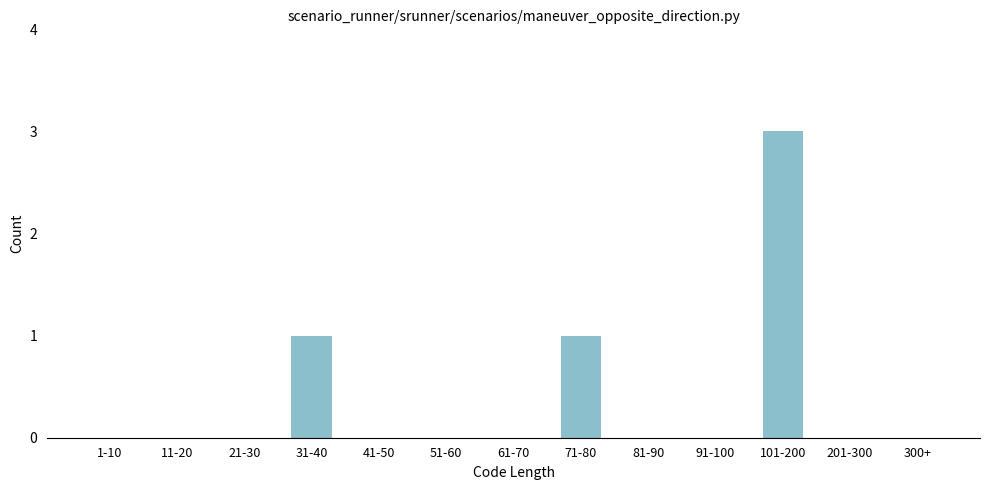

Reading left to right, what are all the values shown in this chart?

1-10=0	11-20=0	21-30=0	31-40=1	41-50=0	51-60=0	61-70=0	71-80=1	81-90=0	91-100=0	101-200=3	201-300=0	300+=0